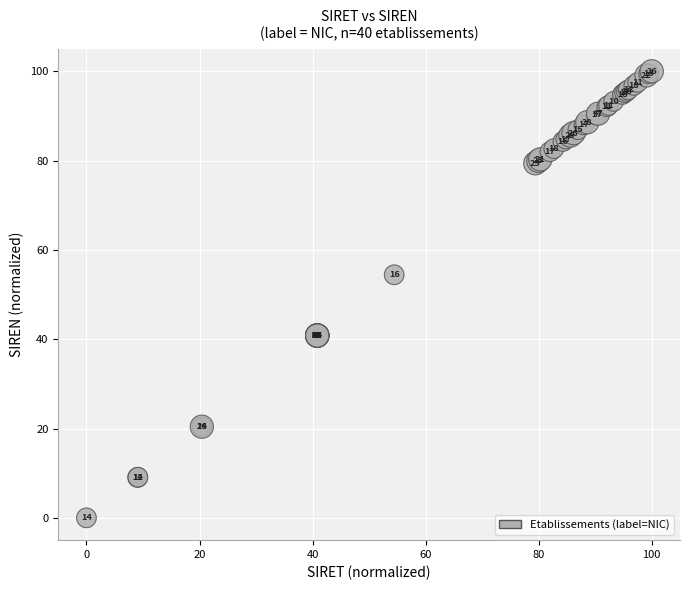

What Y value in the scatter plot is closest to 50?

54.4